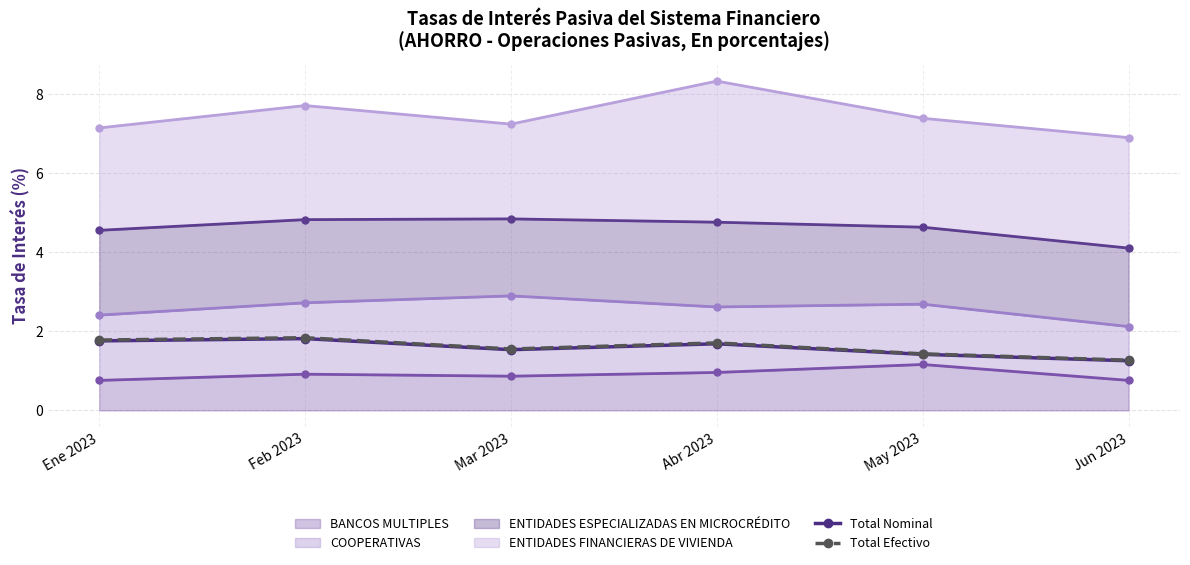

What is the label of the 1st point from the right?

Jun 2023